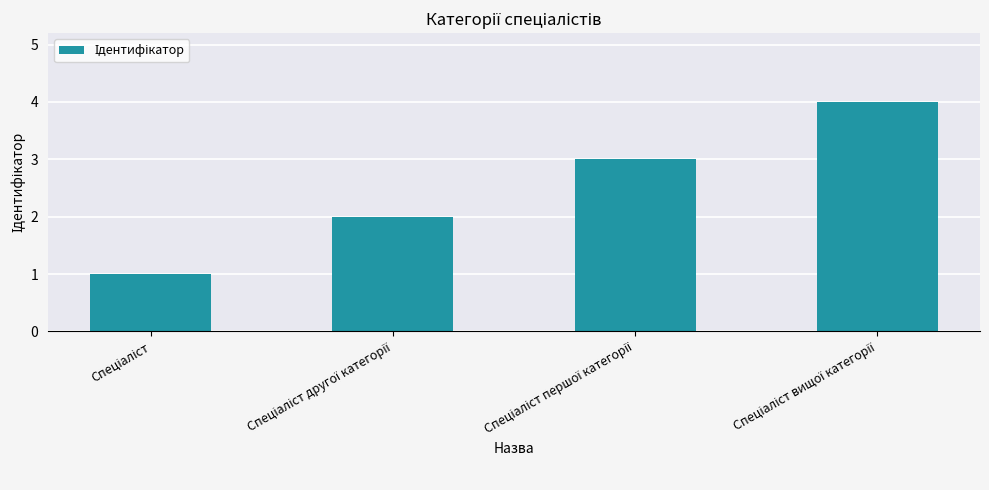

How many categories are shown in the chart?

4